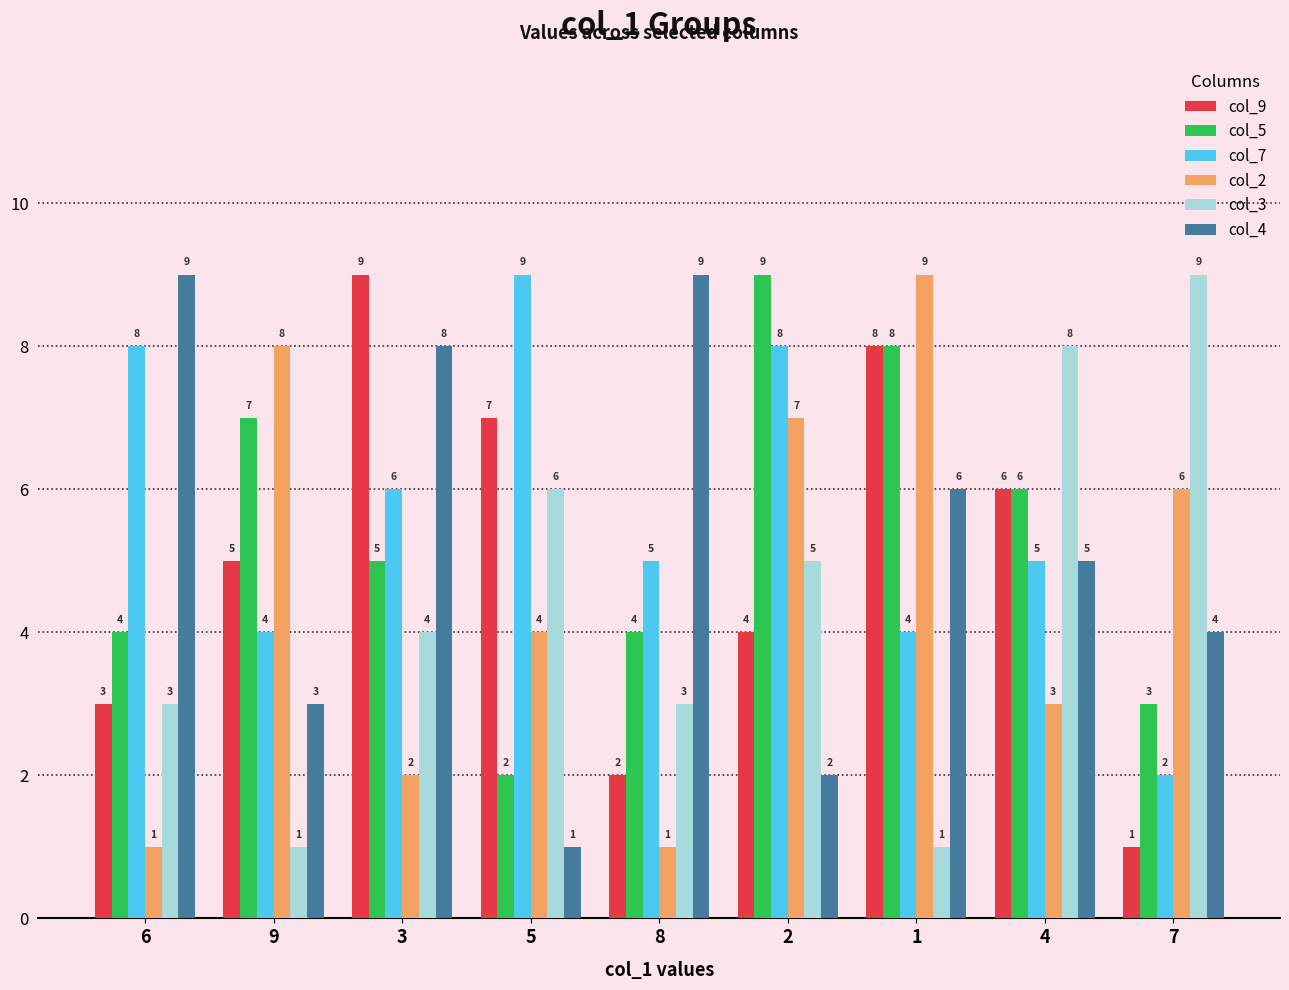

Reading right to left, what are all the values shown in this chart?

col_9: 7=1	4=6	1=8	2=4	8=2	5=7	3=9	9=5	6=3
col_5: 7=3	4=6	1=8	2=9	8=4	5=2	3=5	9=7	6=4
col_7: 7=2	4=5	1=4	2=8	8=5	5=9	3=6	9=4	6=8
col_2: 7=6	4=3	1=9	2=7	8=1	5=4	3=2	9=8	6=1
col_3: 7=9	4=8	1=1	2=5	8=3	5=6	3=4	9=1	6=3
col_4: 7=4	4=5	1=6	2=2	8=9	5=1	3=8	9=3	6=9